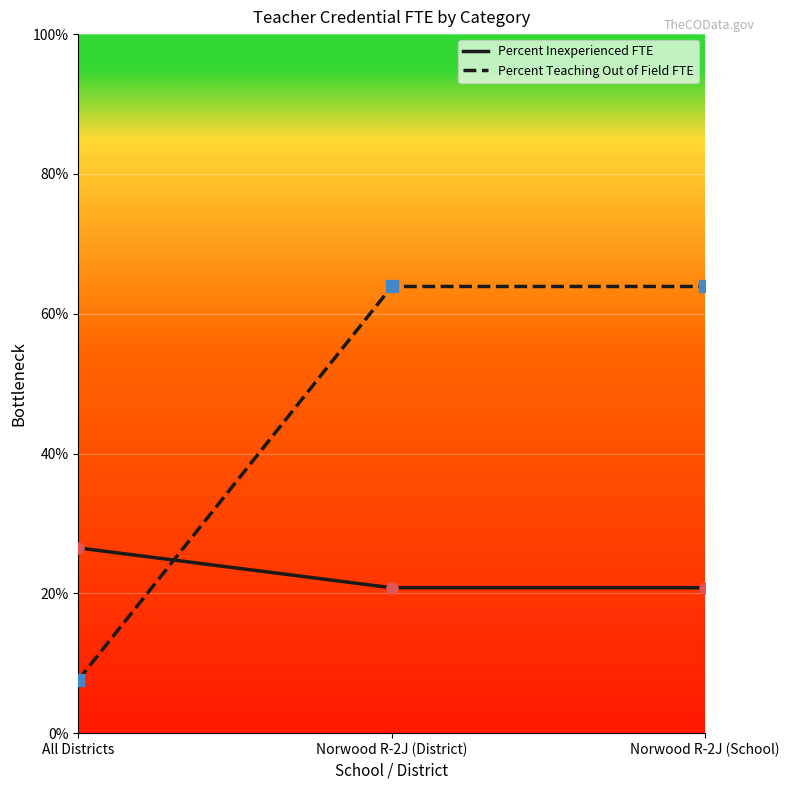

What are all the series names shown in the legend?

Percent Inexperienced FTE, Percent Teaching Out of Field FTE